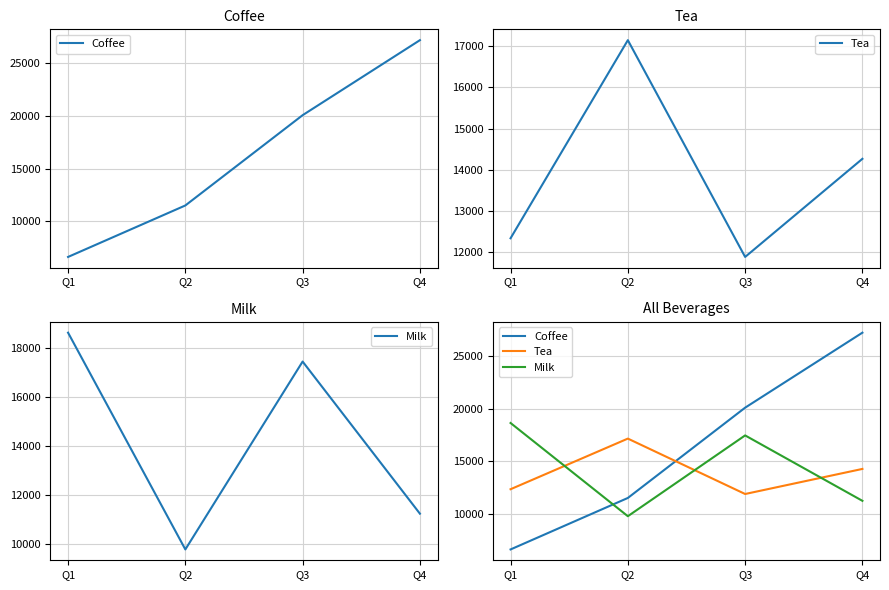

Reading left to right, what are all the values shown in this chart?

Coffee: Q1=6624	Q2=11510	Q3=20079	Q4=27198
Tea: Q1=12339	Q2=17144	Q3=11886	Q4=14266
Milk: Q1=18625	Q2=9778	Q3=17446	Q4=11238